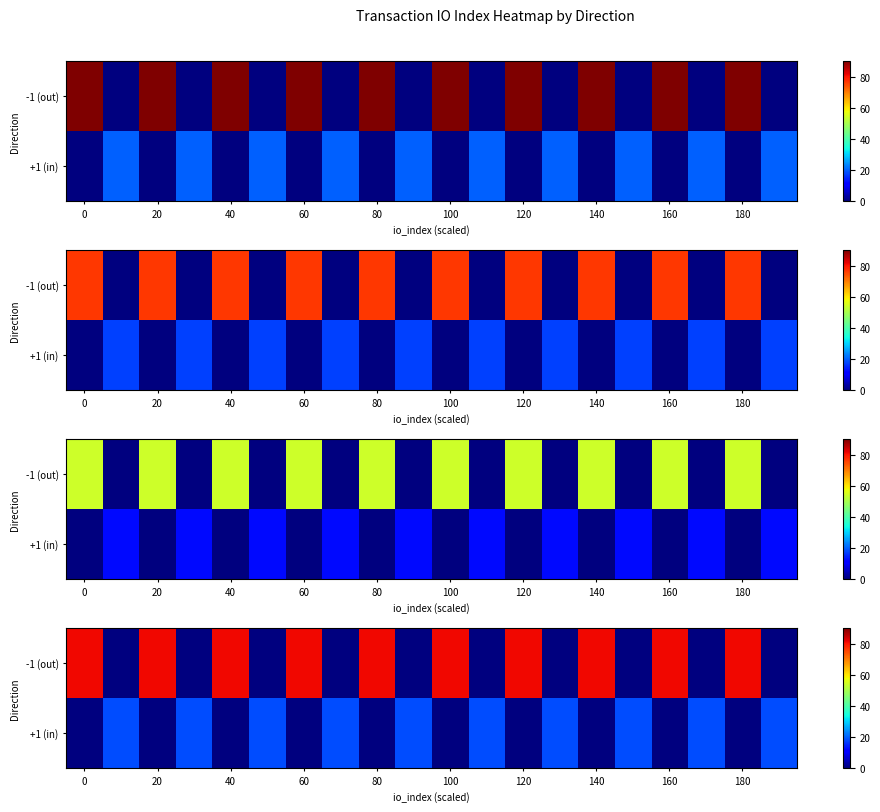

Rank the series by their maximum value, from highest to lowest.

-1 (out), +1 (in)